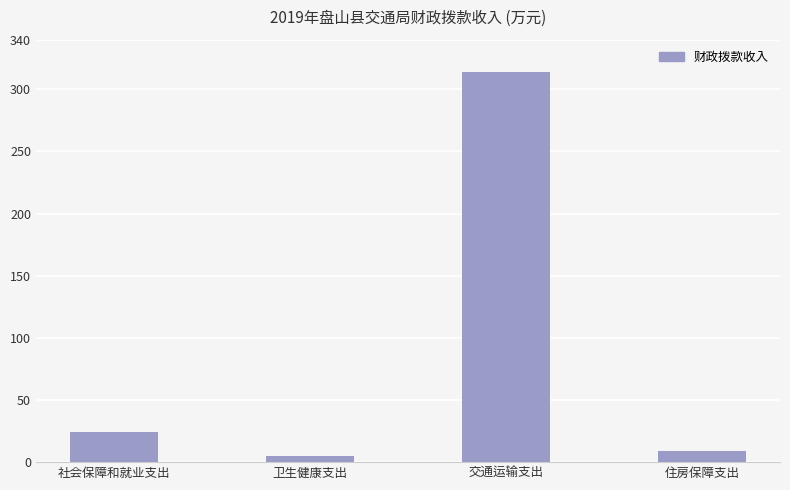

What is the change in value from 社会保障和就业支出 to 住房保障支出?

-15.4